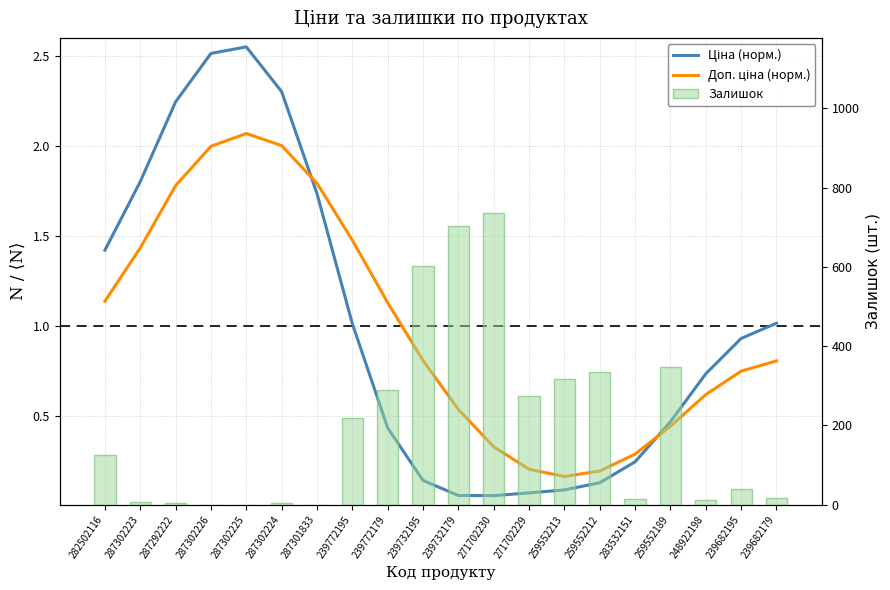

Rank the series at 239682195 from highest to lowest value.

Залишок, Ціна (норм.), Доп. ціна (норм.)